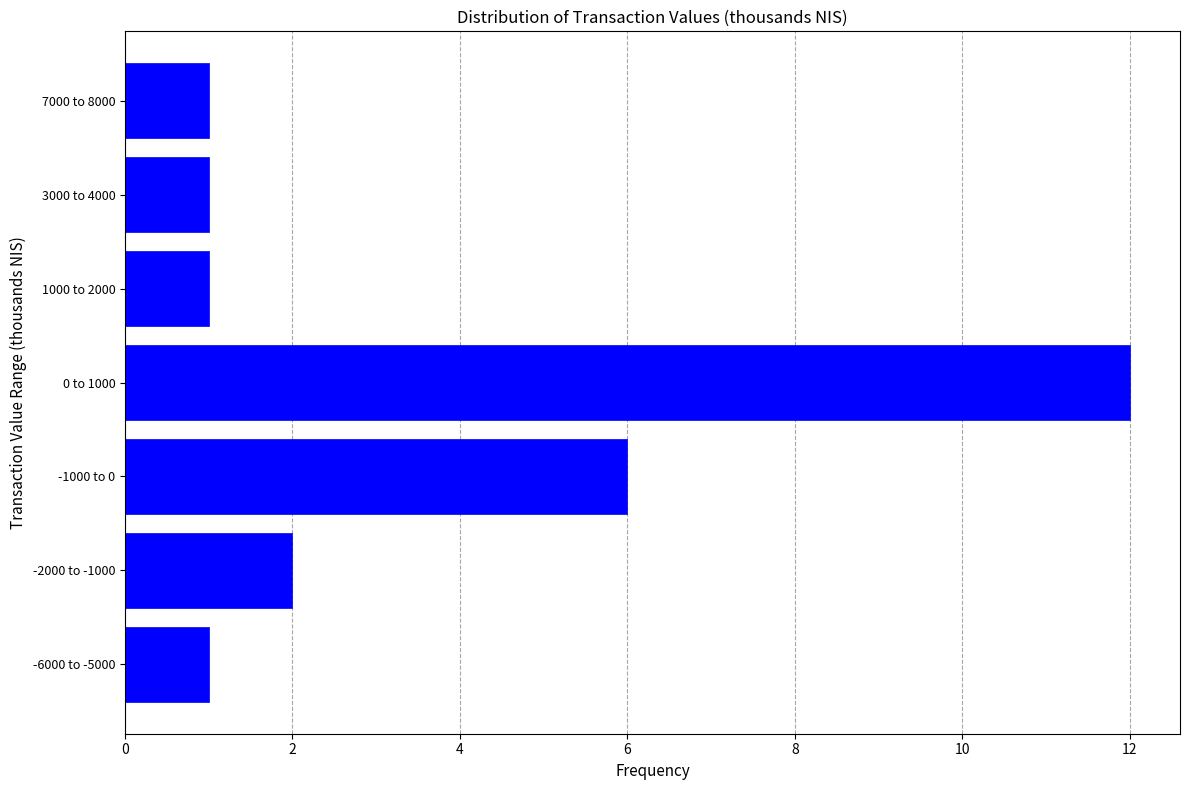

Reading bottom to top, extract all data points from this chart.

-6000 to -5000=1	-2000 to -1000=2	-1000 to 0=6	0 to 1000=12	1000 to 2000=1	3000 to 4000=1	7000 to 8000=1